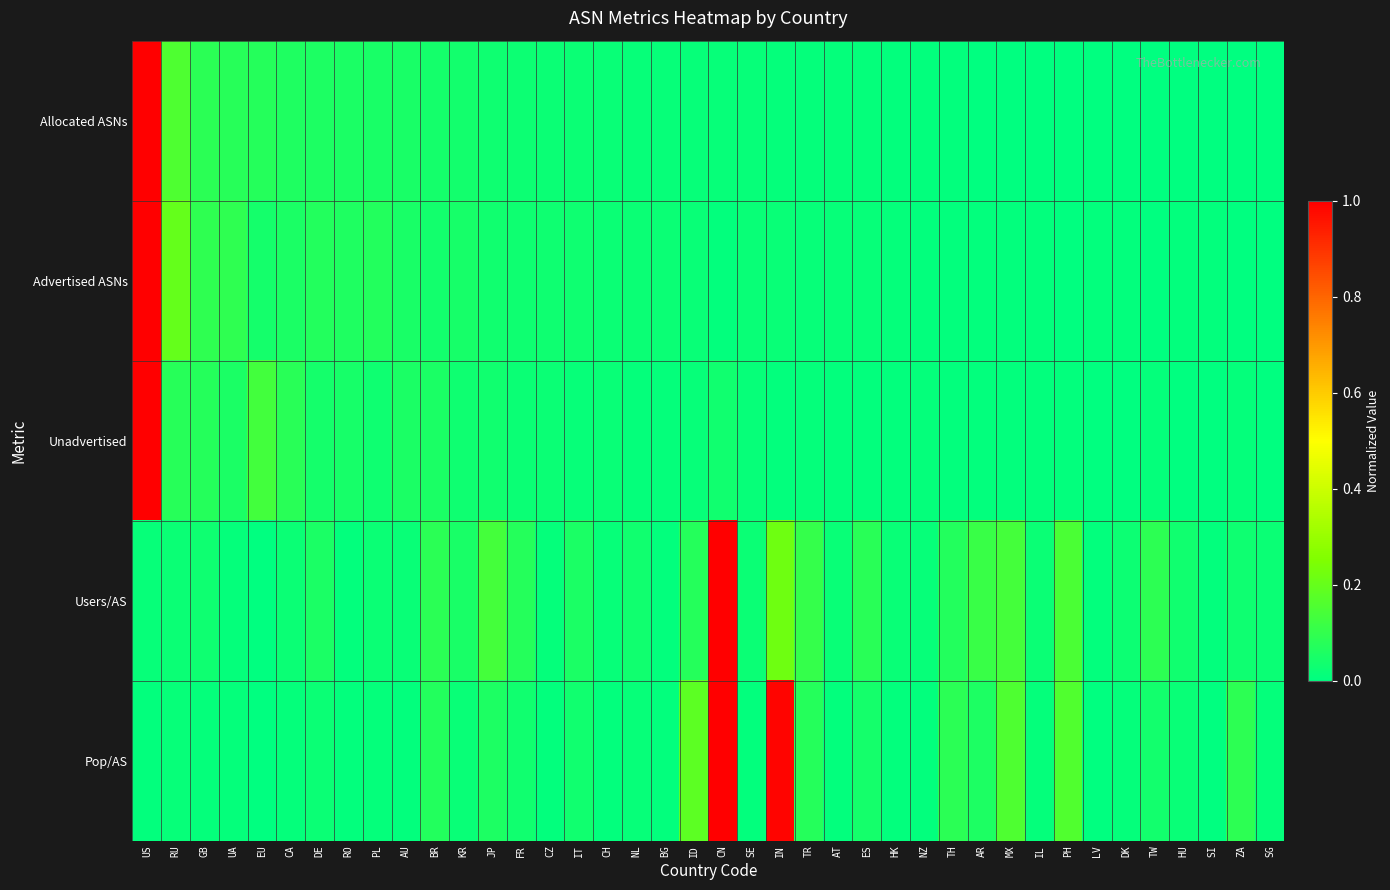

Reading right to left, extract all data points from this chart.

Allocated ASNs: SG=0.0	ZA=0.0	SI=0.0	HU=0.0	TW=0.0	DK=0.0	LV=0.0	PH=0.0	IL=0.0	MX=0.0	AR=0.0	TH=0.0	NZ=0.0	HK=0.0	ES=0.0	AT=0.0	TR=0.0	IN=0.0	SE=0.0	CN=0.0	ID=0.0	BG=0.0	NL=0.0	CH=0.0	IT=0.0	CZ=0.0	FR=0.0	JP=0.0	KR=0.0	BR=0.0	AU=0.0	PL=0.1	RO=0.1	DE=0.1	CA=0.1	EU=0.1	UA=0.1	GB=0.1	RU=0.2	US=1.0
Advertised ASNs: SG=0.0	ZA=0.0	SI=0.0	HU=0.0	TW=0.0	DK=0.0	LV=0.0	PH=0.0	IL=0.0	MX=0.0	AR=0.0	TH=0.0	NZ=0.0	HK=0.0	ES=0.0	AT=0.0	TR=0.0	IN=0.0	SE=0.0	CN=0.0	ID=0.0	BG=0.0	NL=0.0	CH=0.0	IT=0.0	CZ=0.0	FR=0.0	JP=0.0	KR=0.0	BR=0.0	AU=0.0	PL=0.1	RO=0.1	DE=0.1	CA=0.1	EU=0.0	UA=0.1	GB=0.1	RU=0.2	US=1.0
Unadvertised: SG=0.0	ZA=0.0	SI=0.0	HU=0.0	TW=0.0	DK=0.0	LV=0.0	PH=0.0	IL=0.0	MX=0.0	AR=0.0	TH=0.0	NZ=0.0	HK=0.0	ES=0.0	AT=0.0	TR=0.0	IN=0.0	SE=0.0	CN=0.0	ID=0.0	BG=0.0	NL=0.0	CH=0.0	IT=0.0	CZ=0.0	FR=0.0	JP=0.0	KR=0.0	BR=0.1	AU=0.1	PL=0.0	RO=0.0	DE=0.0	CA=0.1	EU=0.1	UA=0.1	GB=0.1	RU=0.1	US=1.0
Users/AS: SG=0.0	ZA=0.0	SI=0.0	HU=0.0	TW=0.1	DK=0.0	LV=0.0	PH=0.1	IL=0.0	MX=0.1	AR=0.1	TH=0.1	NZ=0.0	HK=0.0	ES=0.1	AT=0.0	TR=0.1	IN=0.2	SE=0.0	CN=1.0	ID=0.1	BG=0.0	NL=0.0	CH=0.0	IT=0.1	CZ=0.0	FR=0.1	JP=0.1	KR=0.0	BR=0.1	AU=0.0	PL=0.0	RO=0.0	DE=0.1	CA=0.0	EU=0.0	UA=0.0	GB=0.0	RU=0.0	US=0.0
Pop/AS: SG=0.0	ZA=0.1	SI=0.0	HU=0.0	TW=0.0	DK=0.0	LV=0.0	PH=0.2	IL=0.0	MX=0.2	AR=0.1	TH=0.1	NZ=0.0	HK=0.0	ES=0.0	AT=0.0	TR=0.1	IN=1.0	SE=0.0	CN=1.0	ID=0.2	BG=0.0	NL=0.0	CH=0.0	IT=0.0	CZ=0.0	FR=0.0	JP=0.1	KR=0.0	BR=0.1	AU=0.0	PL=0.0	RO=0.0	DE=0.0	CA=0.0	EU=0.0	UA=0.0	GB=0.0	RU=0.0	US=0.0